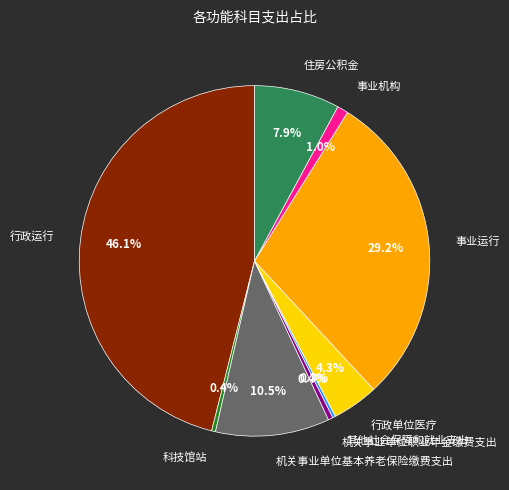

Does 事业运行 represent more than half of the total?

No